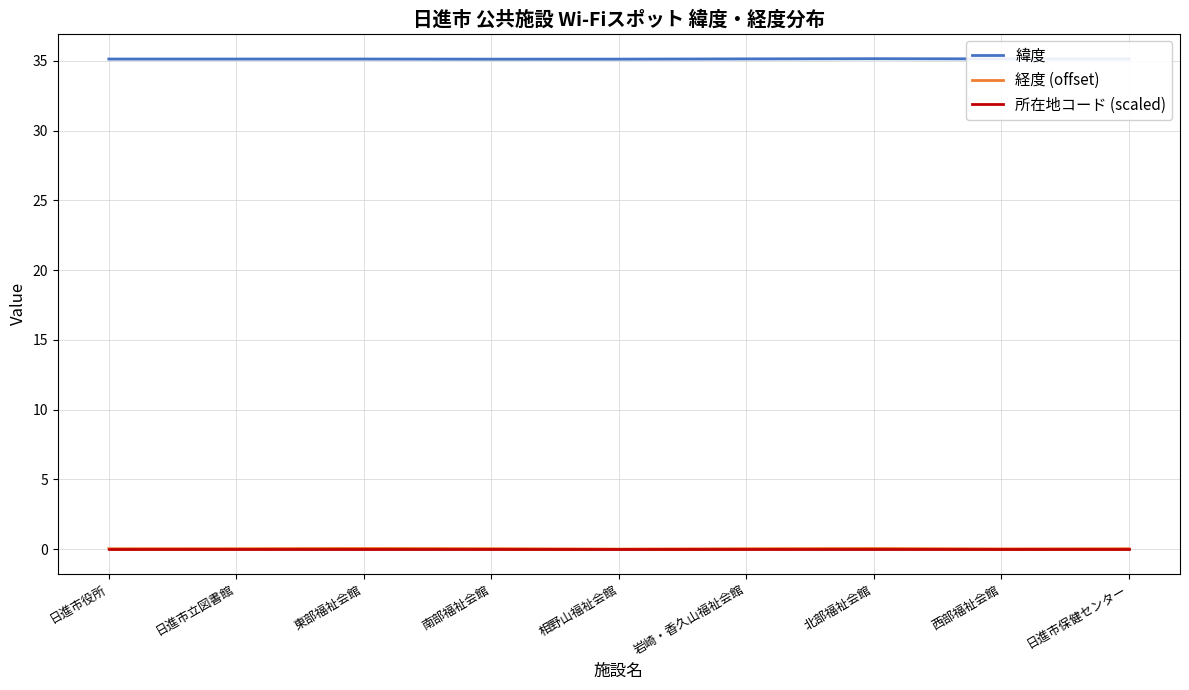

At how many categories does at least one series exceed 16?

9